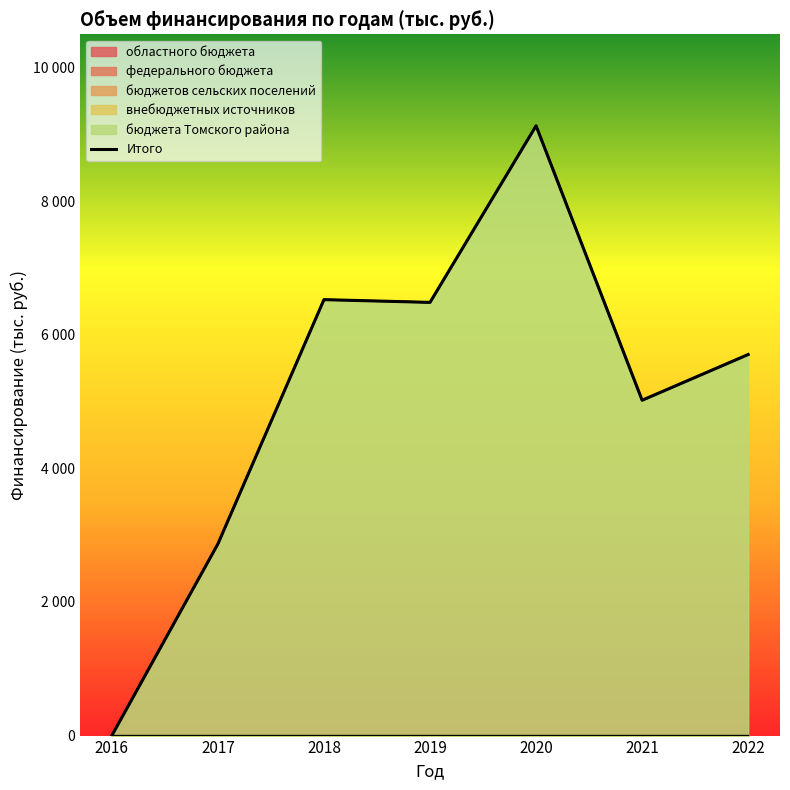

Is it true that федерального бюджета equals 0.0 at 2021?

True